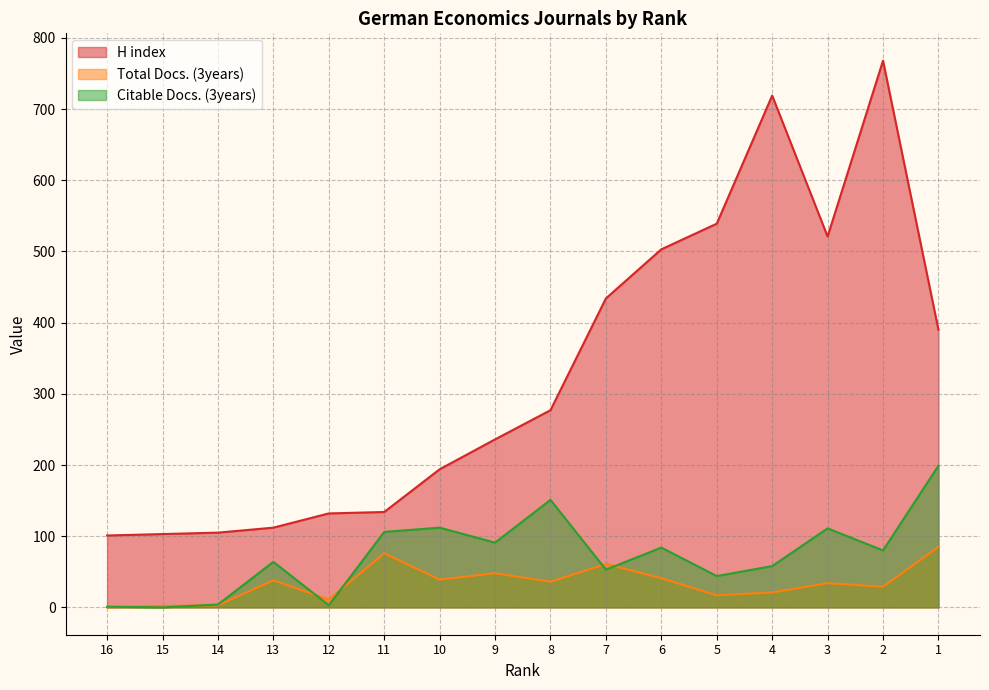

How many categories are shown in the chart?

16